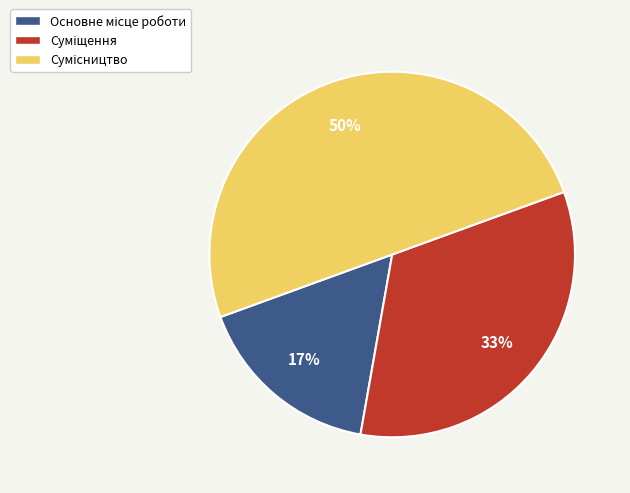

Count the number of slices in the pie.

3